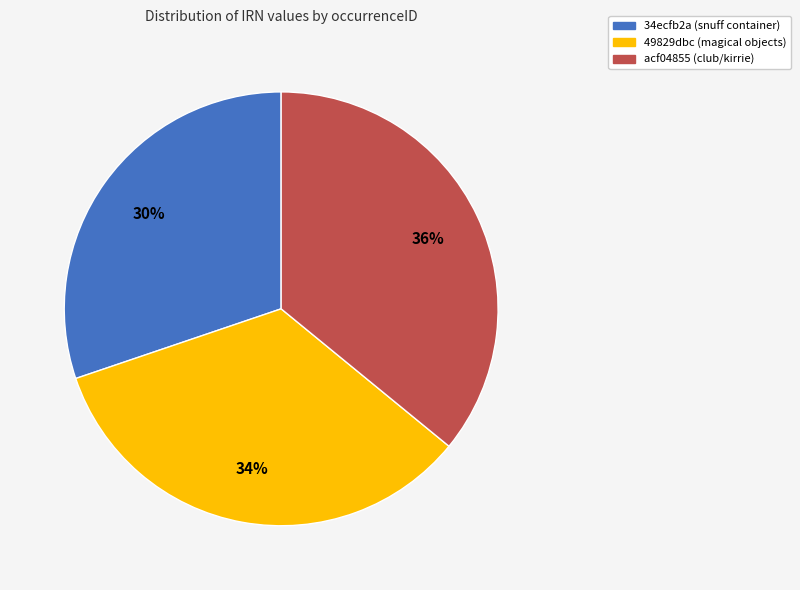

To the nearest percent, what percentage of the pie is 49829dbc (magical objects)?

34%